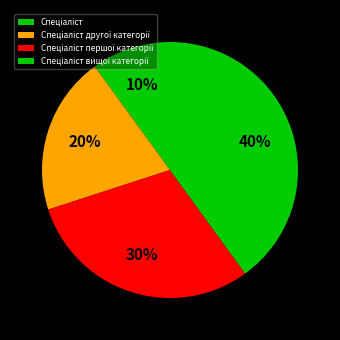

What is the total percentage of Спеціаліст другої категорії and Спеціаліст?

30.0%